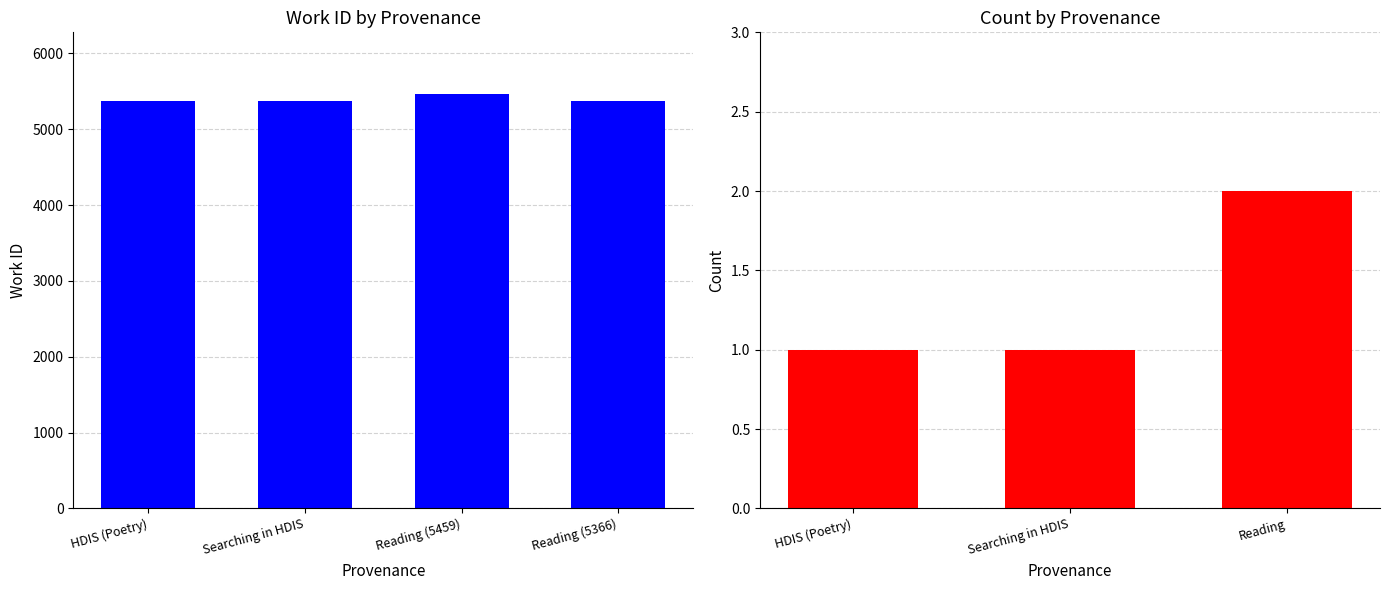

What is the average value?

5389